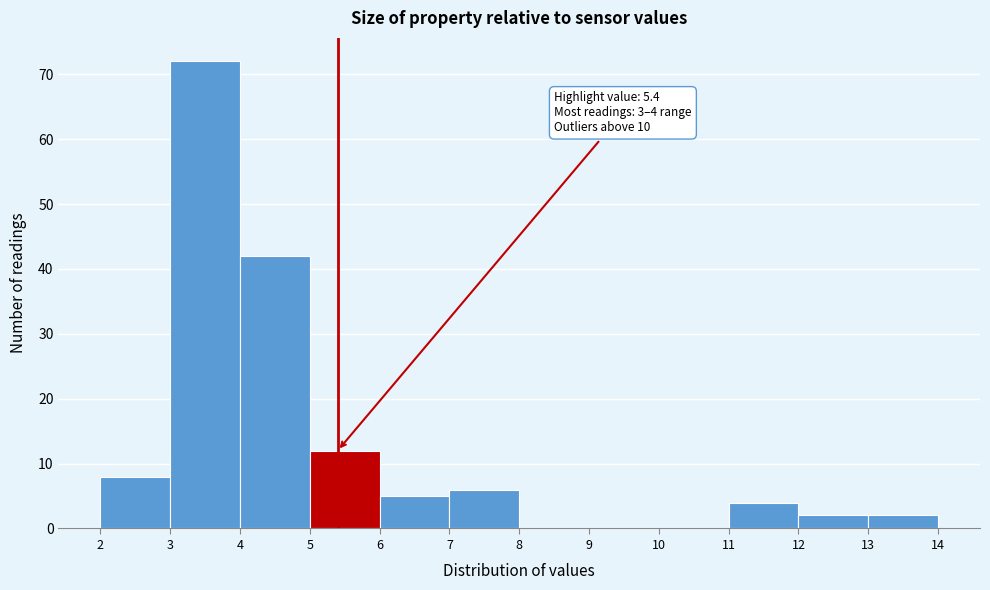

Over which range of the x-axis is the bar tallest?

3 to 4